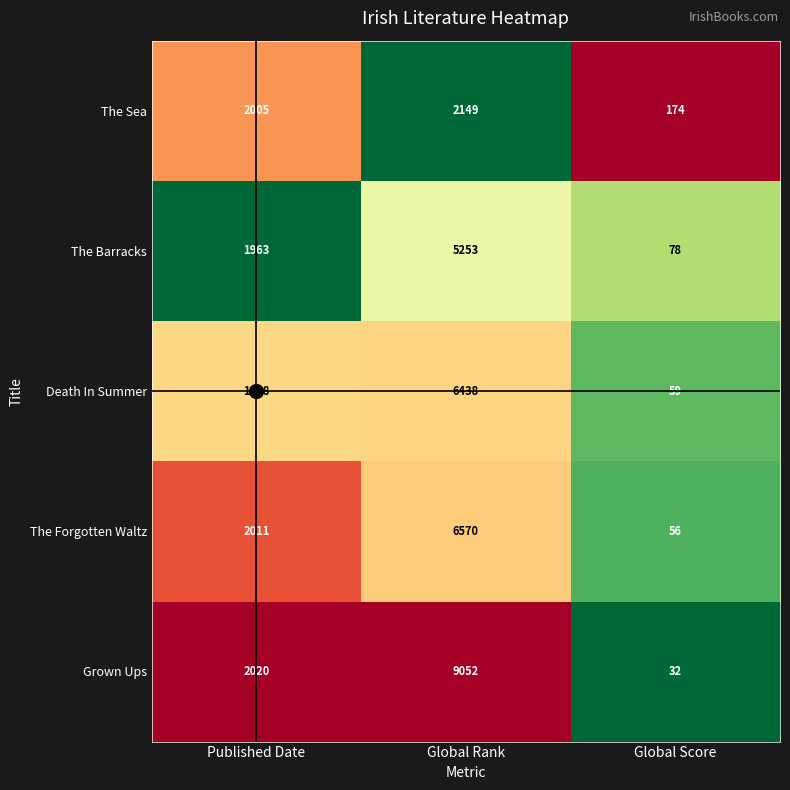

Which series changed the most between Global Rank and Global Score?

Grown Ups